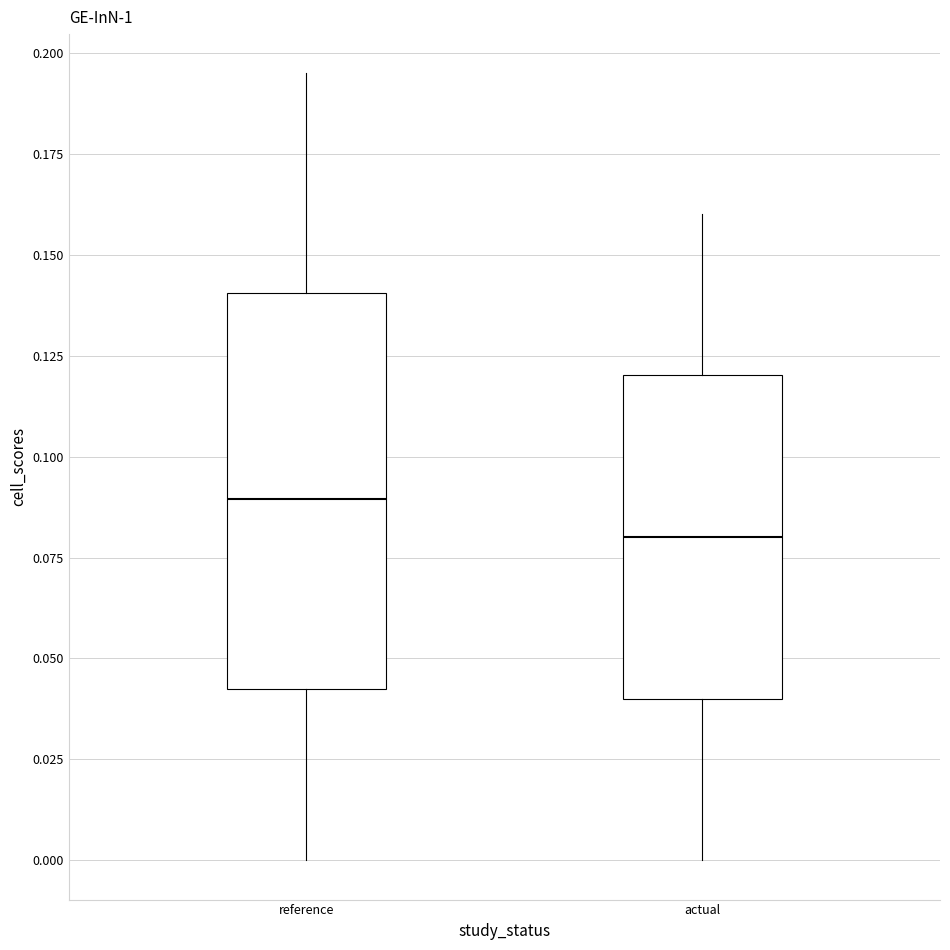

Reading left to right, read every box against the y-axis: the position of its median line, the range the box covers, and the ends of its whiskers. The values are not printed on the chart, so give them approximately, as read against the axis.

reference: median 0.090, box 0.045 to 0.140, whiskers 0.000 to 0.195
actual: median 0.080, box 0.040 to 0.120, whiskers 0.000 to 0.160